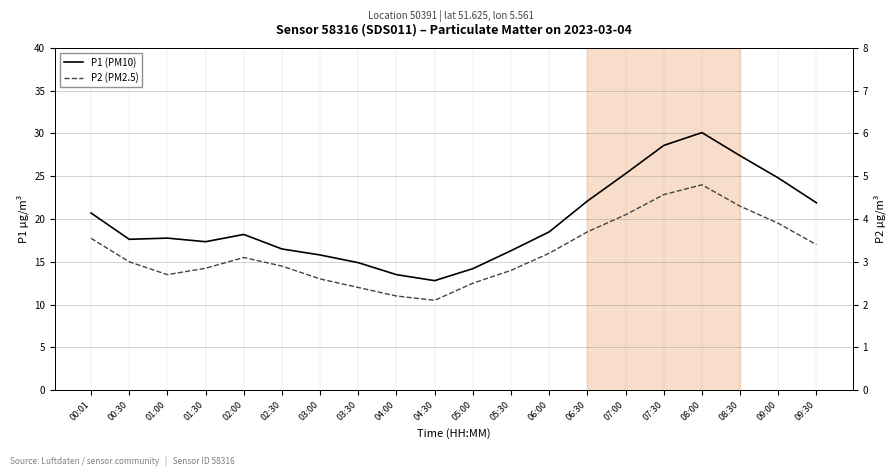

How many values in the P2 (PM2.5) series are below 3?

9